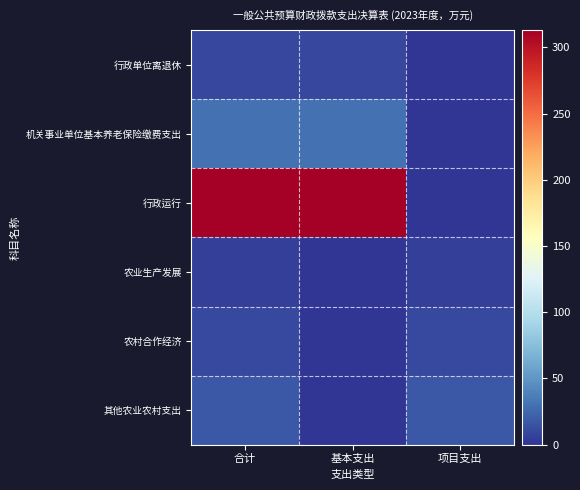

Between 项目支出 and 基本支出, which is larger?

基本支出